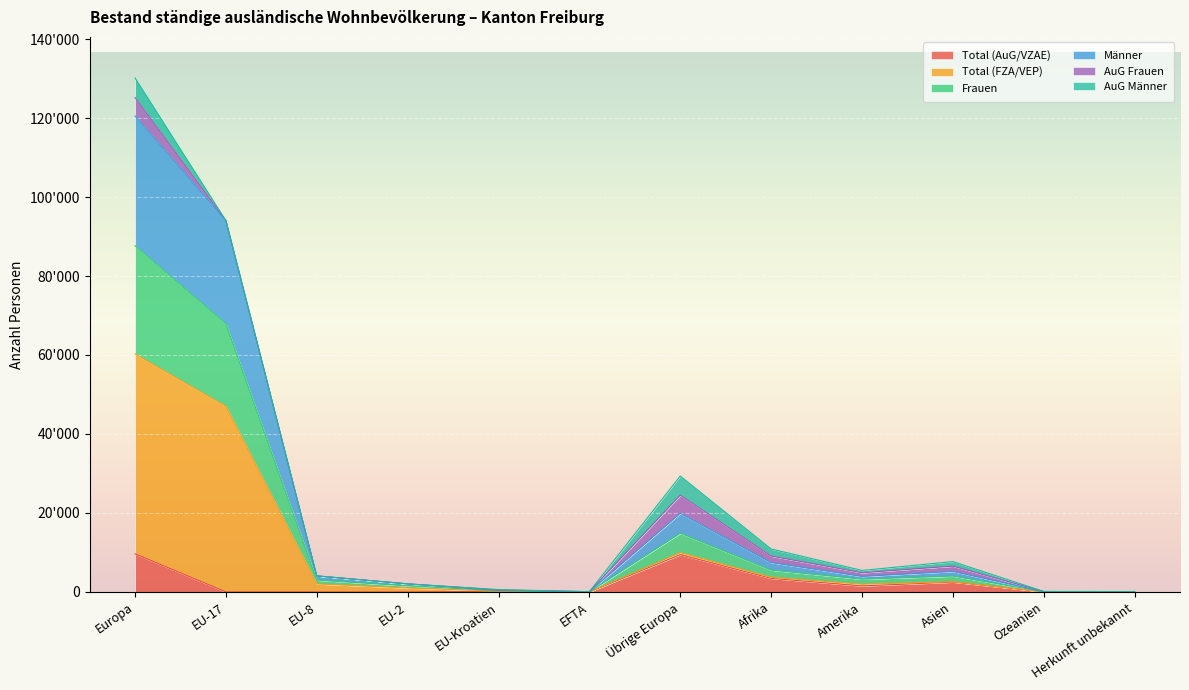

The Total (AuG/VZAE) series shows 36 at Ozeanien. True or false?

True